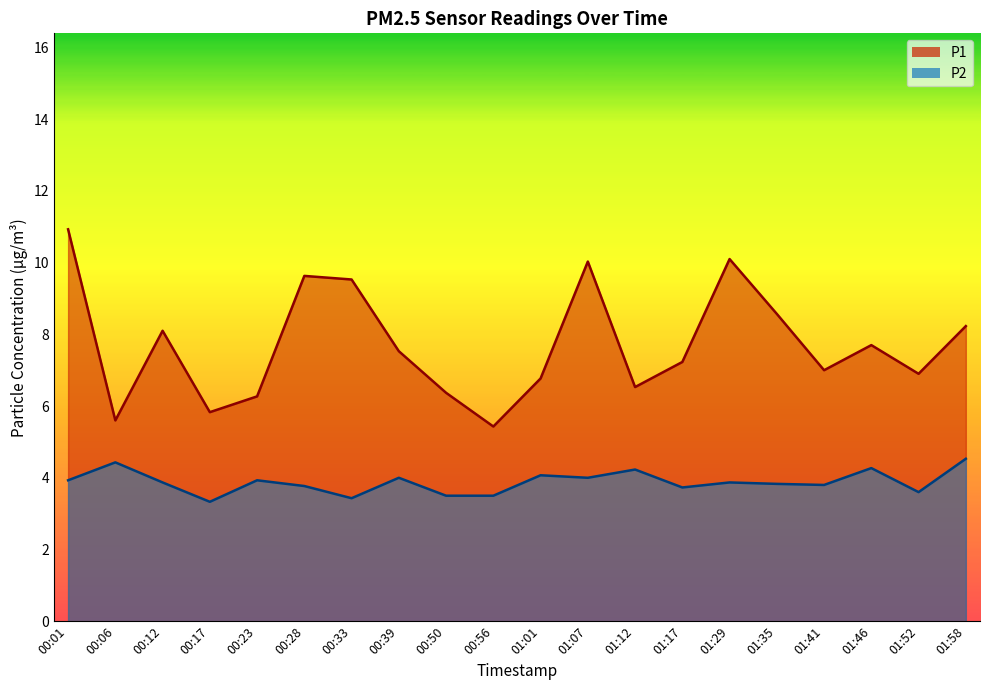

Reading left to right, list all the values displayed in this chart.

P1: 10.9	5.6	8.1	5.8	6.3	9.6	9.5	7.5	6.4	5.4	6.8	10.0	6.5	7.2	10.1	8.6	7.0	7.7	6.9	8.2
P2: 3.9	4.4	3.9	3.3	3.9	3.8	3.4	4.0	3.5	3.5	4.1	4.0	4.2	3.7	3.9	3.8	3.8	4.3	3.6	4.5